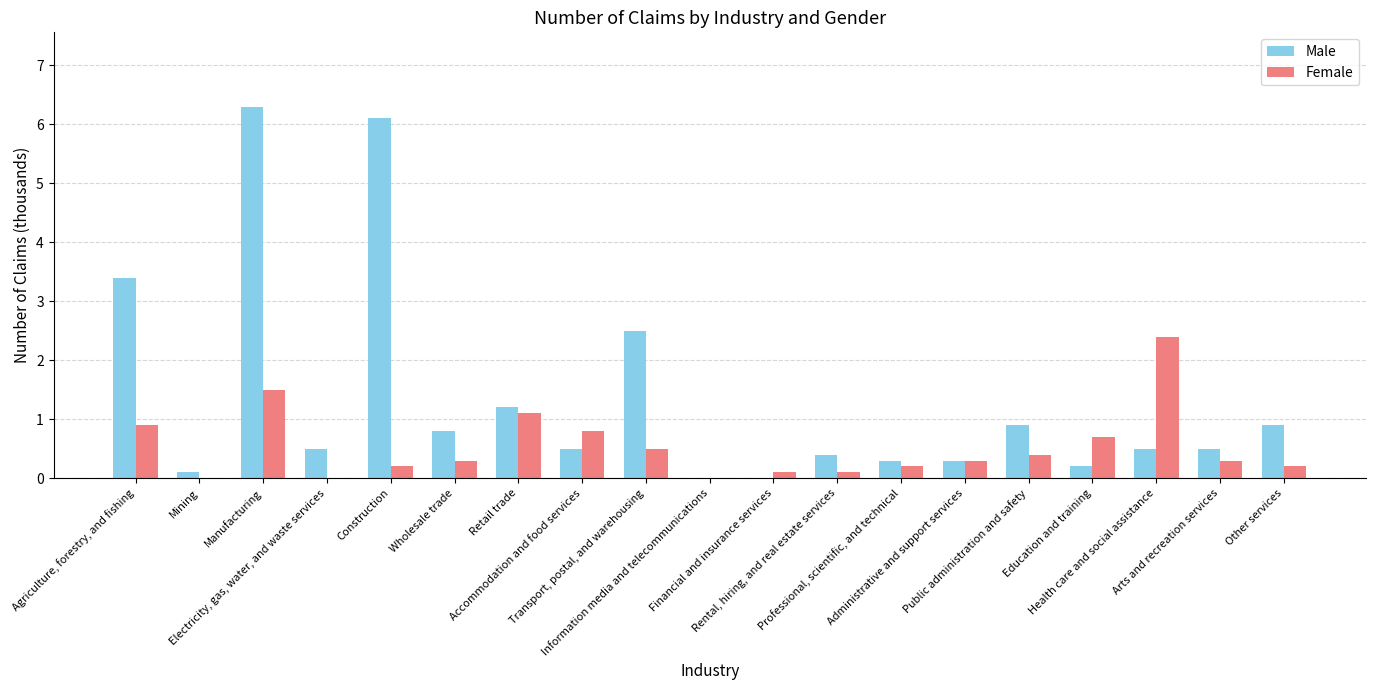

Which series has the largest total across all categories?

Male